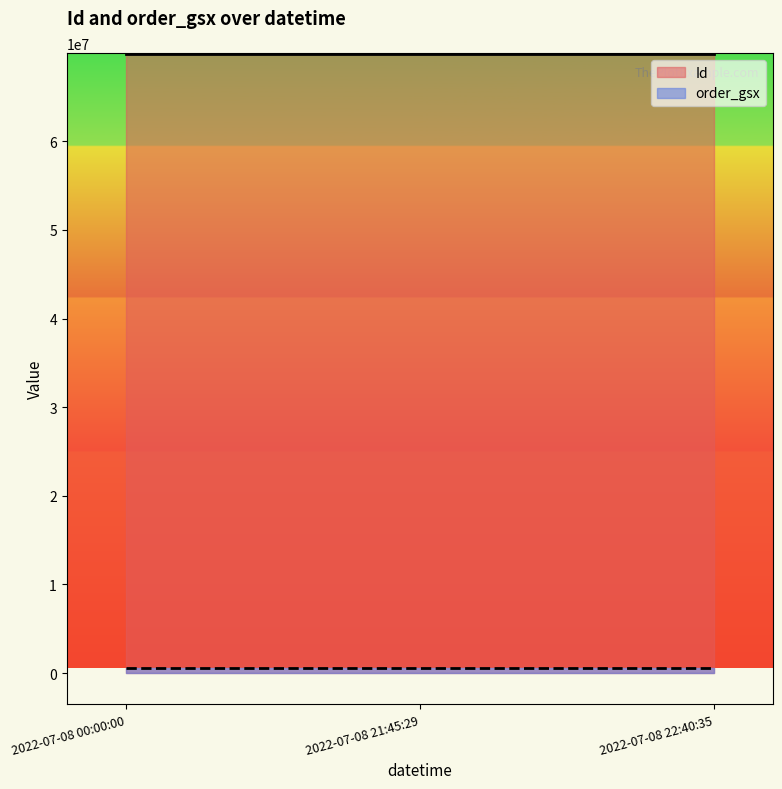

The value of Id at 2022-07-08 21:45:29 is 69887467. True or false?

True